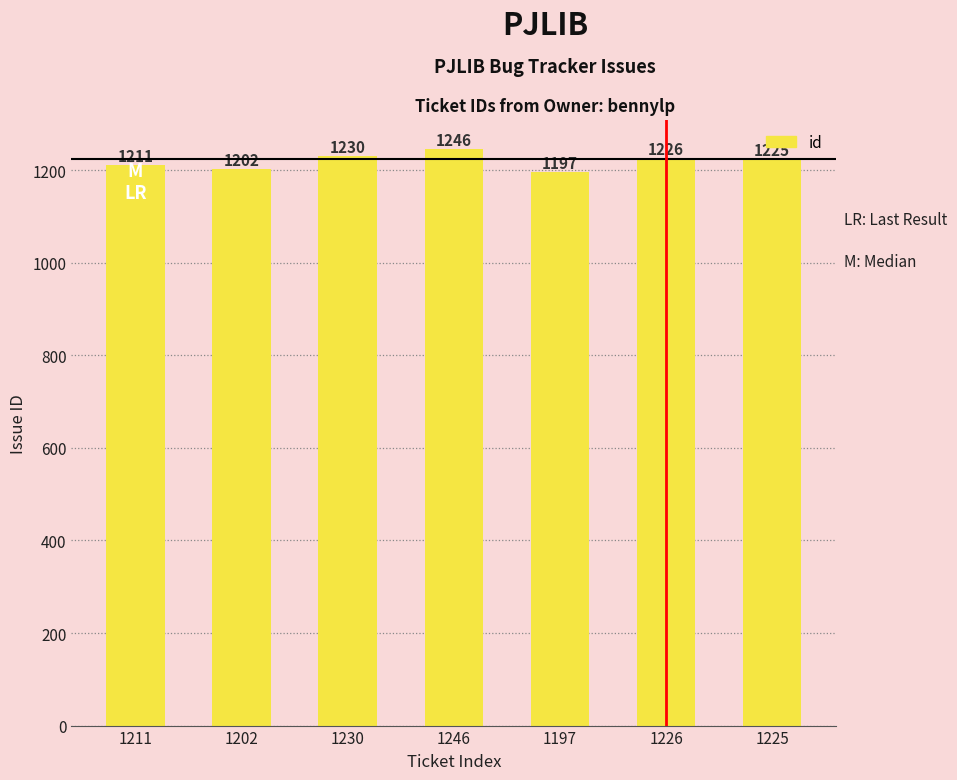

What is the maximum value shown in the chart?

1246